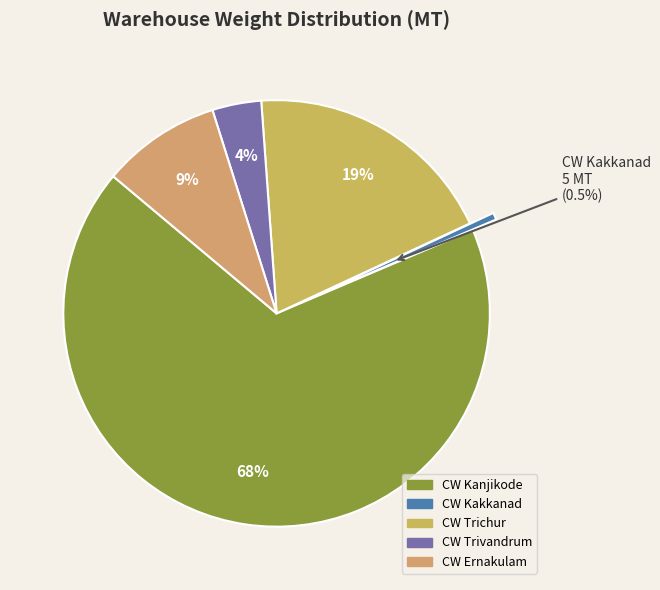

Rank the categories by value from highest to lowest.

CW Kanjikode, CW Trichur, CW Ernakulam, CW Trivandrum, CW Kakkanad